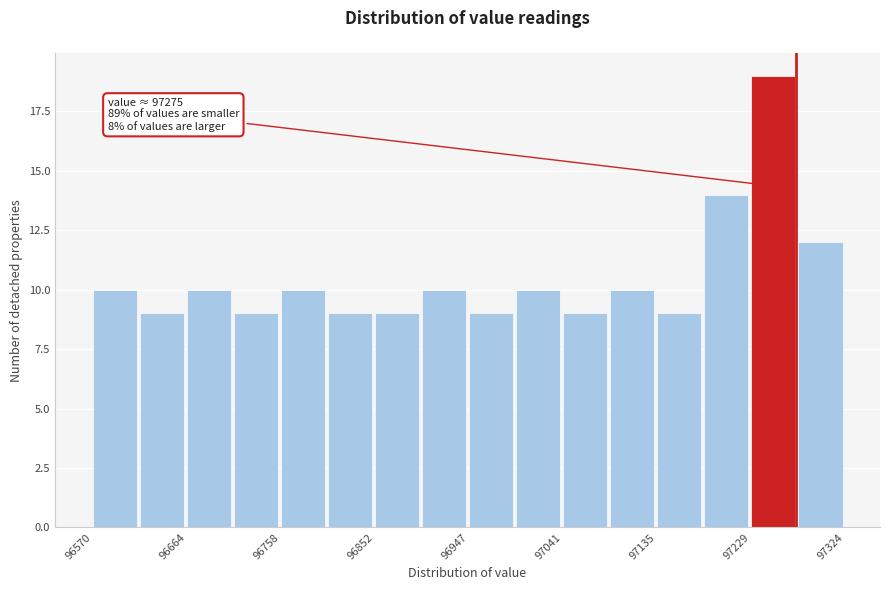

Over which range of the x-axis is the bar tallest?

97230 to 97280